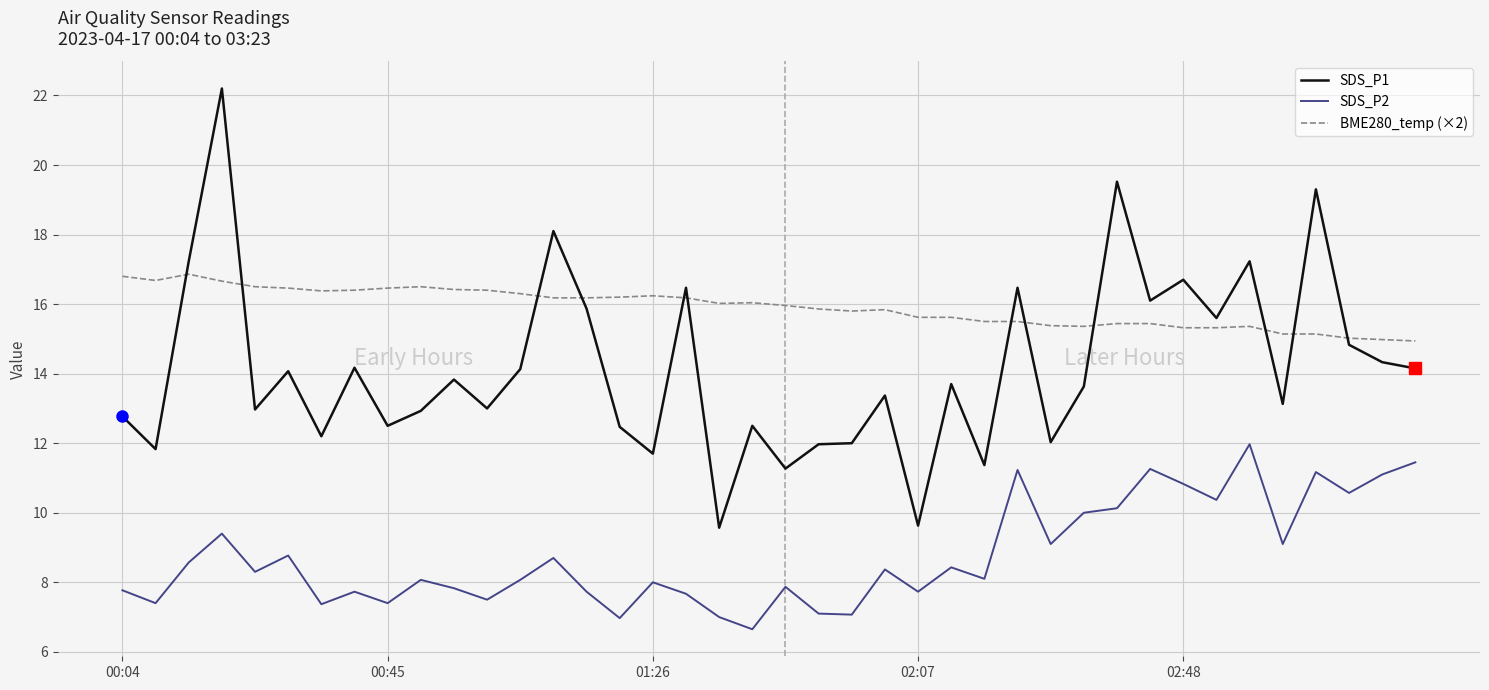

True or false: SDS_P1 and SDS_P2 cross at least once.

False